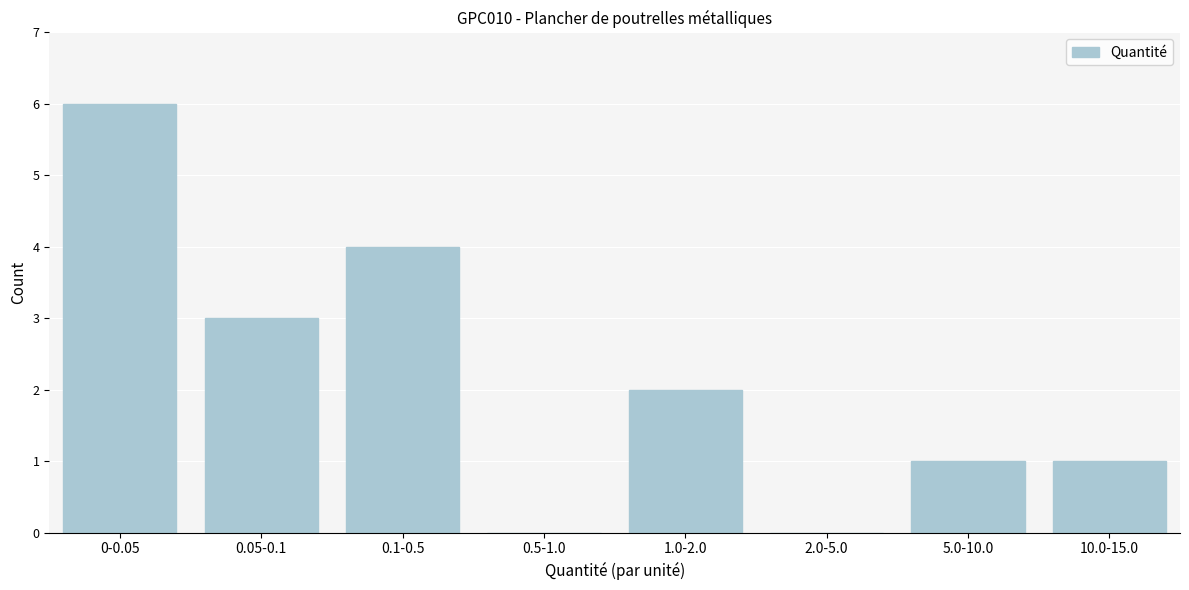

Reading right to left, transcribe all the data shown in this chart.

10.0-15.0=1	5.0-10.0=1	2.0-5.0=0	1.0-2.0=2	0.5-1.0=0	0.1-0.5=4	0.05-0.1=3	0-0.05=6